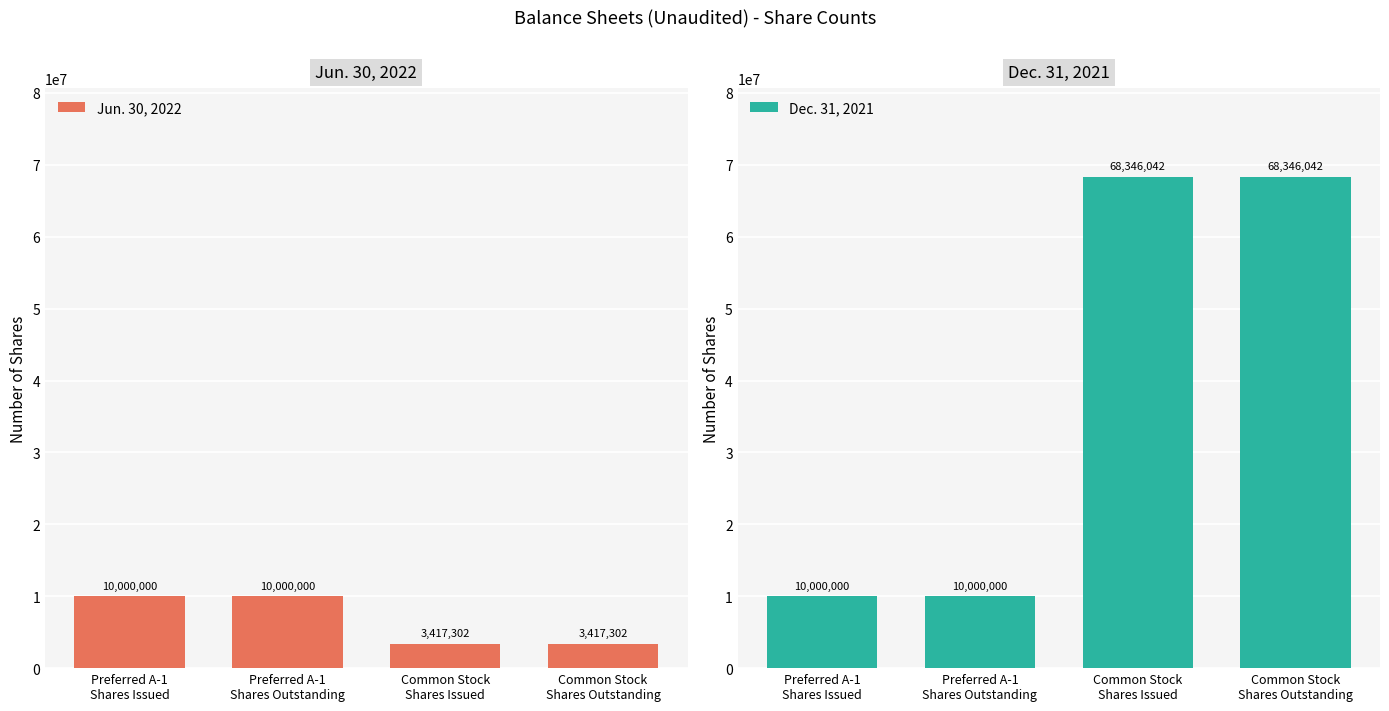

Is it true that Jun. 30, 2022 equals 16806625 at Preferred A-1
Shares Issued?

False